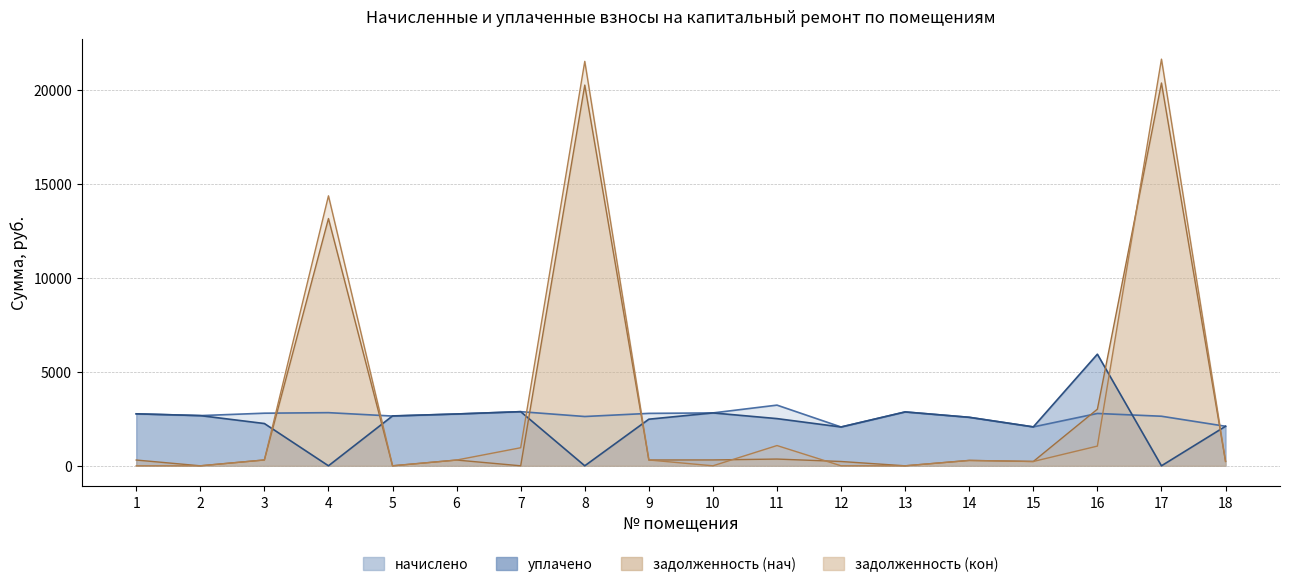

How many lines are shown in the chart?

4